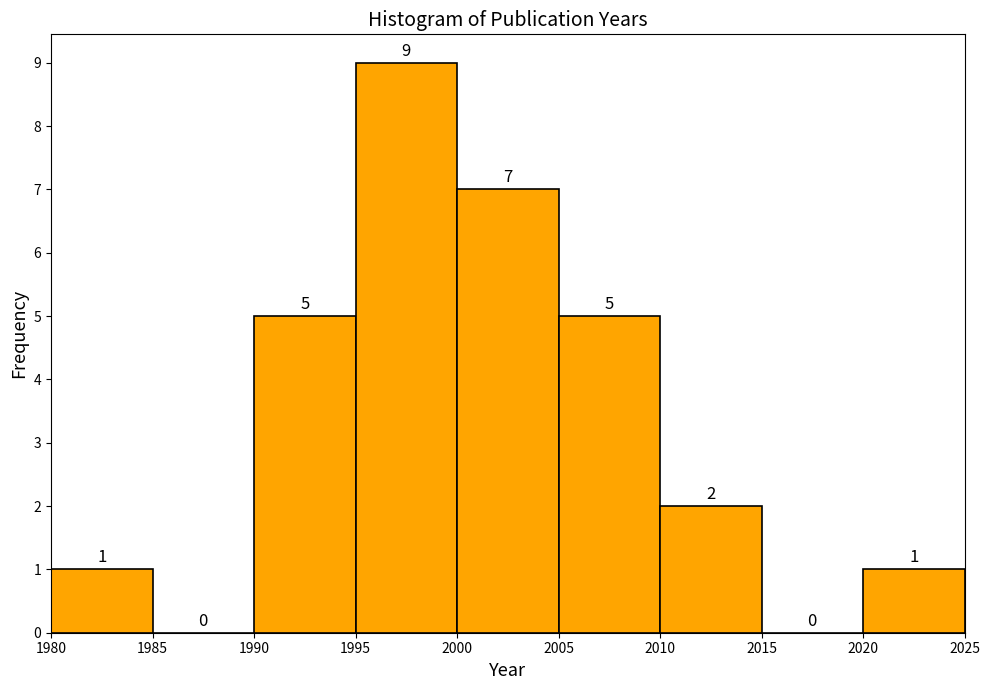

Which range on the x-axis has the tallest bar?

1995 to 2000